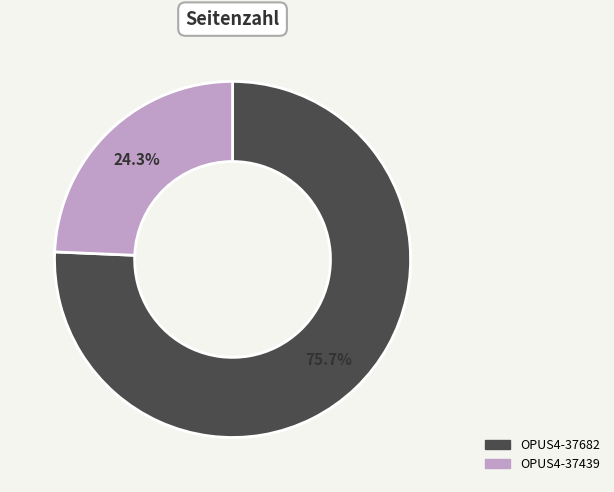

Which has a higher value, OPUS4-37682 or OPUS4-37439?

OPUS4-37682